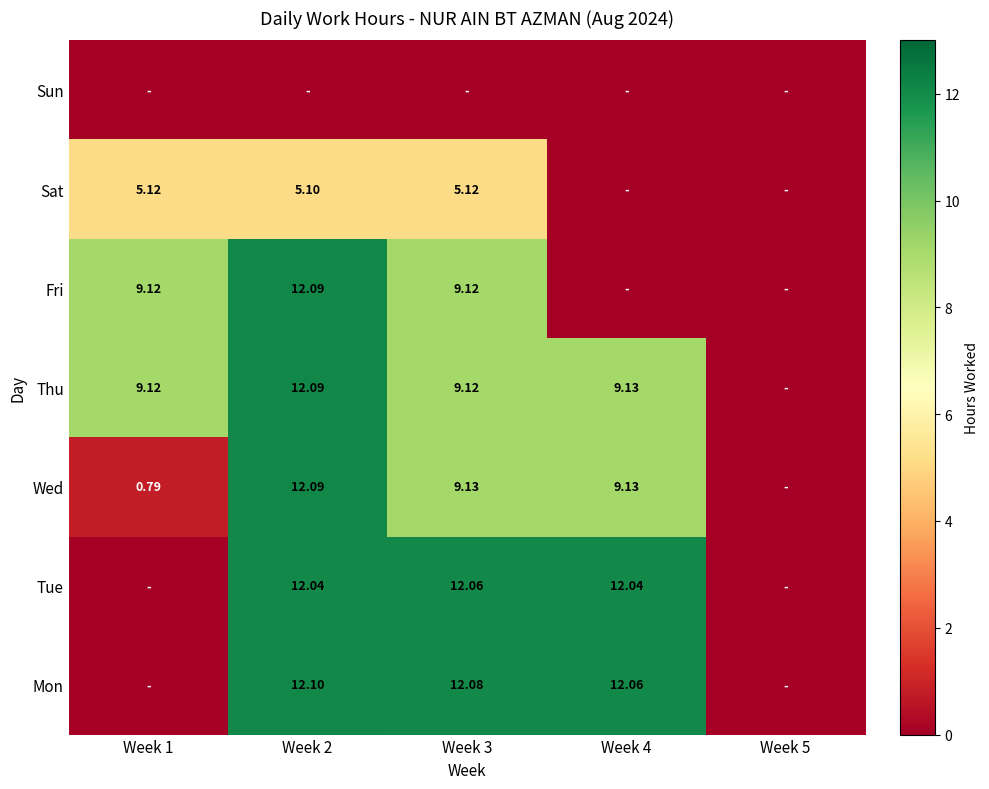

Is it true that Sat equals 2.5 at Week 4?

False